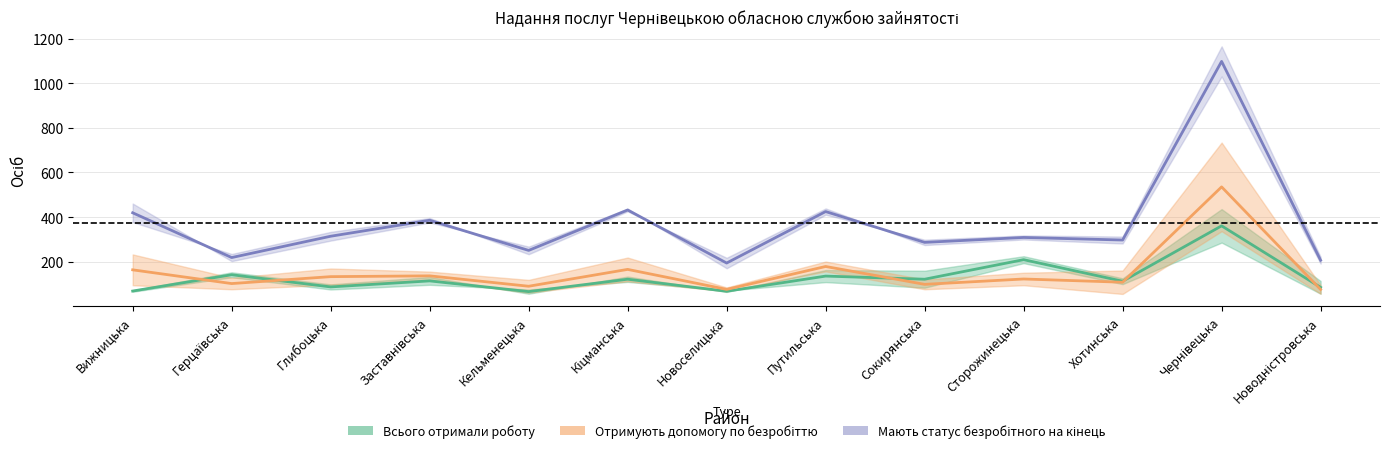

Reading left to right, list all the values displayed in this chart.

Всього отримали роботу: Вижницька=69.0	Герцаївська=142.0	Глибоцька=87.5	Заставнівська=114.5	Кельменецька=66.5	Кіцманська=122.0	Новоселицька=68.0	Путильська=136.0	Сокирянська=122.0	Сторожинецька=209.5	Хотинська=113.0	Чернівецька=361.0	Новодністровська=85.5
Отримують допомогу по безробіттю: Вижницька=164.0	Герцаївська=102.5	Глибоцька=133.5	Заставнівська=137.0	Кельменецька=90.5	Кіцманська=166.0	Новоселицька=76.5	Путильська=179.0	Сокирянська=99.0	Сторожинецька=123.0	Хотинська=108.5	Чернівецька=535.5	Новодністровська=76.0
Мають статус безробітного на кінець: Вижницька=419.5	Герцаївська=219.0	Глибоцька=314.5	Заставнівська=386.0	Кельменецька=251.0	Кіцманська=432.0	Новоселицька=194.5	Путильська=425.0	Сокирянська=287.0	Сторожинецька=309.0	Хотинська=297.5	Чернівецька=1097.5	Новодністровська=207.0